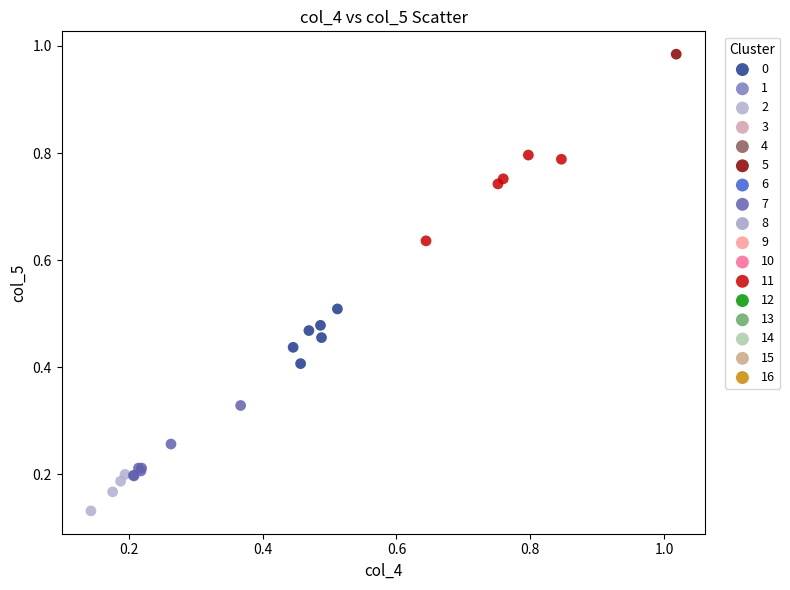

Which series reaches the maximum Y coordinate?

5